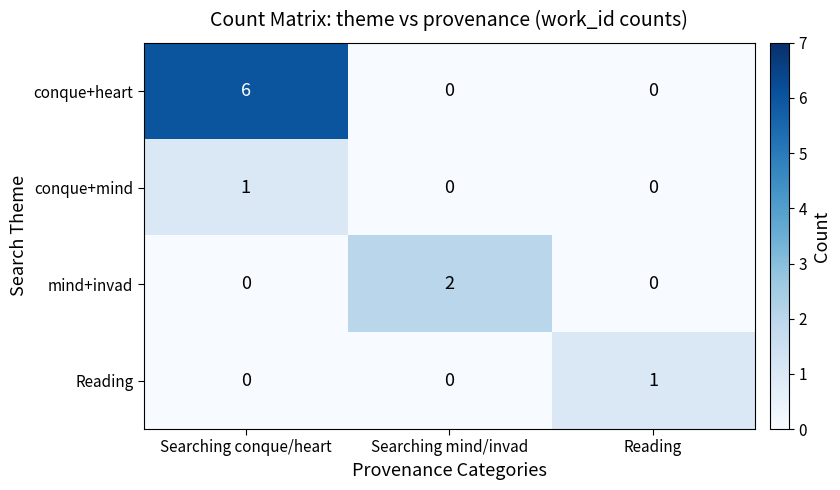

Reading left to right, what are all the values shown in this chart?

conque+heart: Searching conque/heart=6	Searching mind/invad=0	Reading=0
conque+mind: Searching conque/heart=1	Searching mind/invad=0	Reading=0
mind+invad: Searching conque/heart=0	Searching mind/invad=2	Reading=0
Reading: Searching conque/heart=0	Searching mind/invad=0	Reading=1